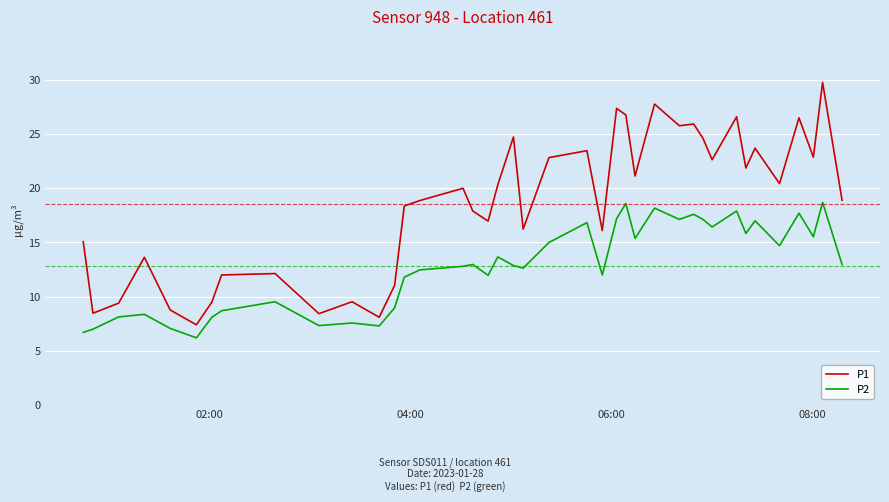

True or false: P1 and P2 intersect in this chart.

False